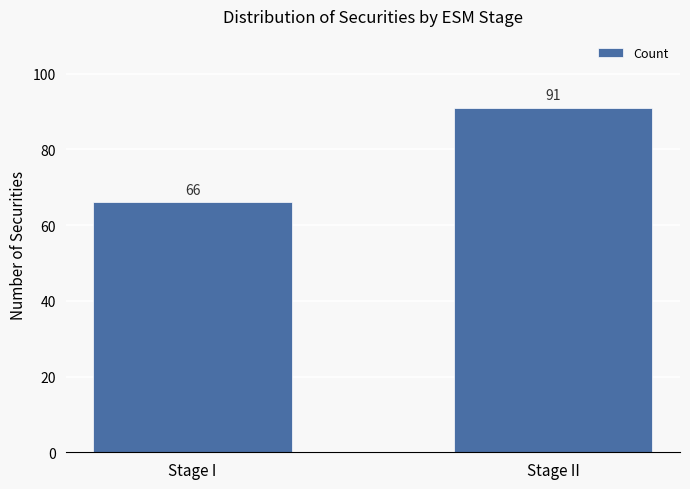

How many values are between 66 and 91?

2